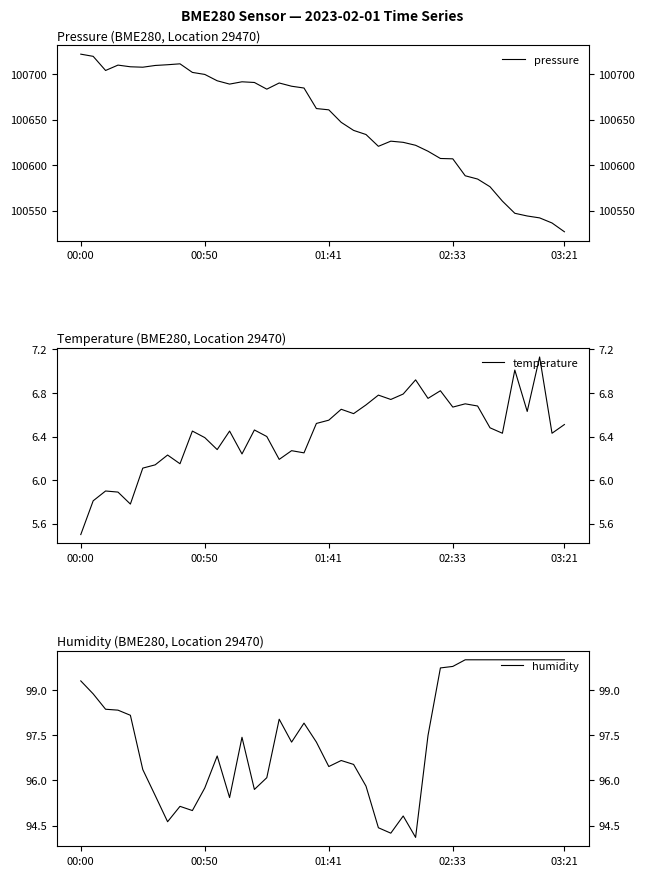

How many data points does each series have?

40